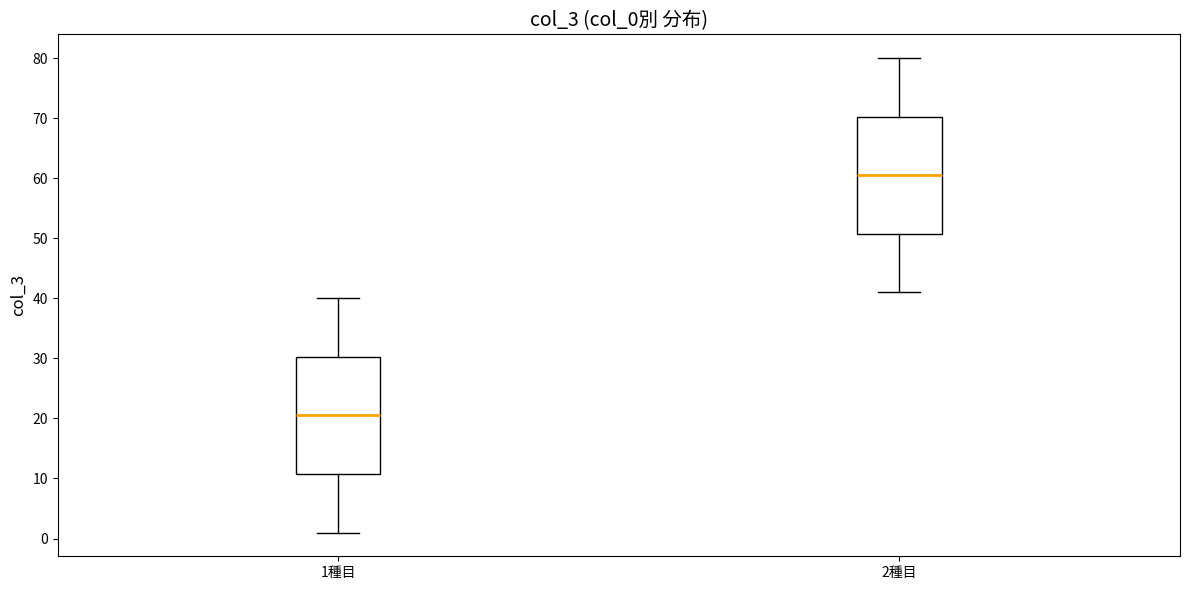

Which box has the lowest median line?

1種目